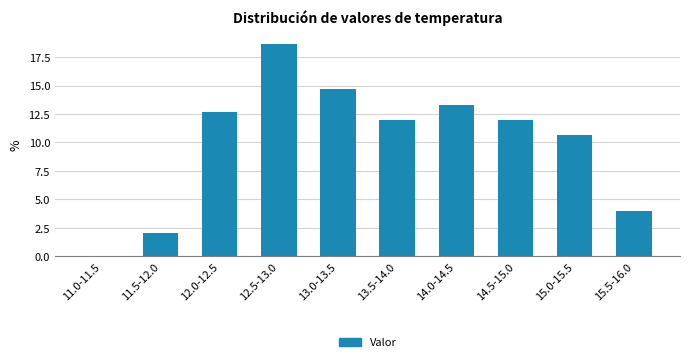

Reading right to left, list all the values displayed in this chart.

15.5-16.0=4.0	15.0-15.5=10.7	14.5-15.0=12.0	14.0-14.5=13.3	13.5-14.0=12.0	13.0-13.5=14.7	12.5-13.0=18.7	12.0-12.5=12.7	11.5-12.0=2.0	11.0-11.5=0.0